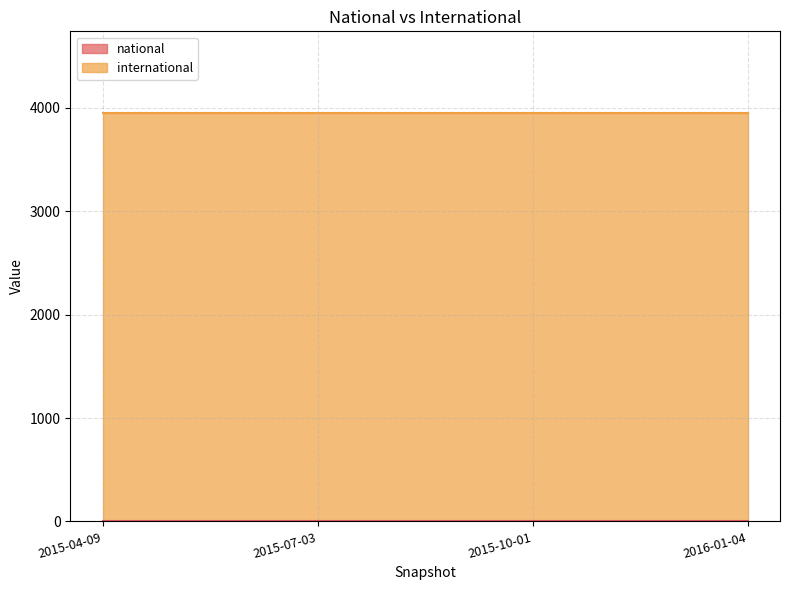

Reading left to right, extract all data points from this chart.

national: 2015-04-09=0	2015-07-03=0	2015-10-01=0	2016-01-04=0
international: 2015-04-09=3950	2015-07-03=3950	2015-10-01=3950	2016-01-04=3950